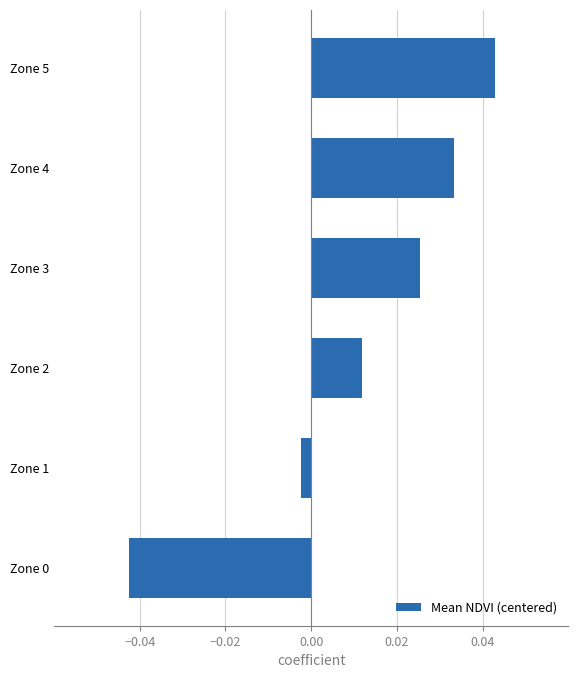

At which label is the value closest to 0?

Zone 1